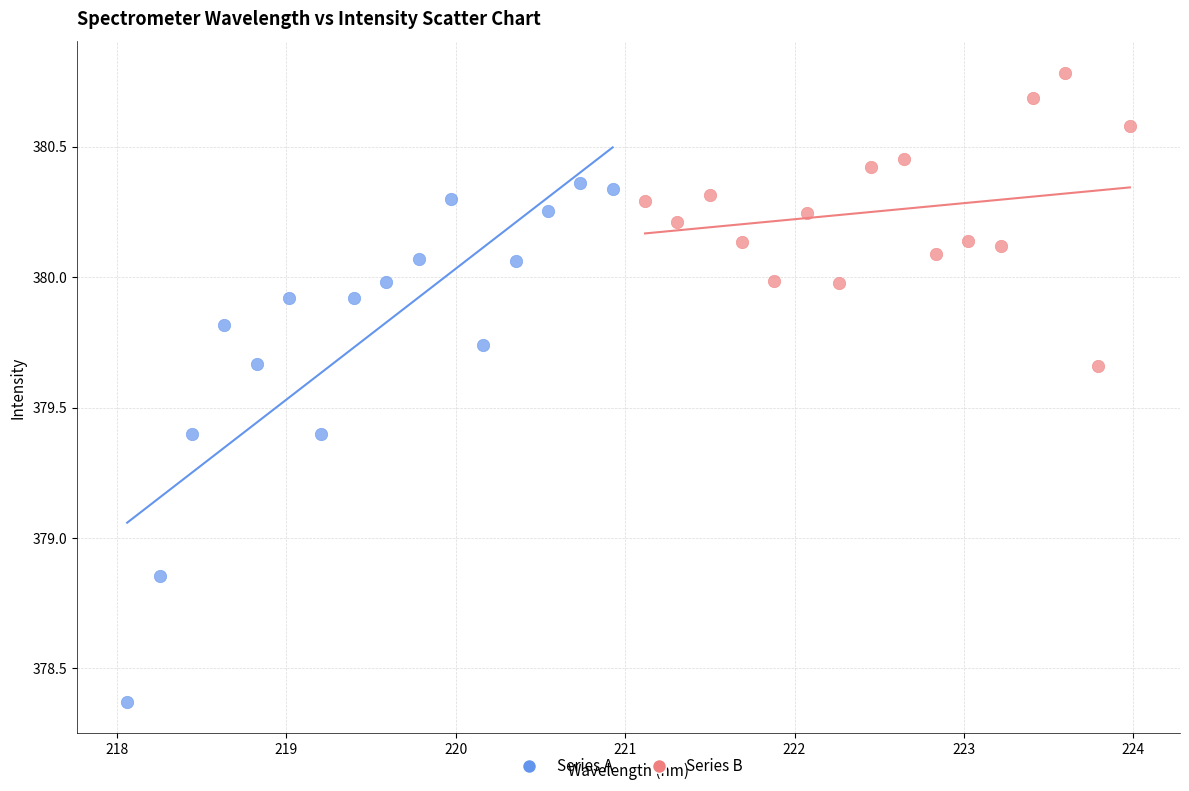

Which series contains the lowest Y value?

Series A